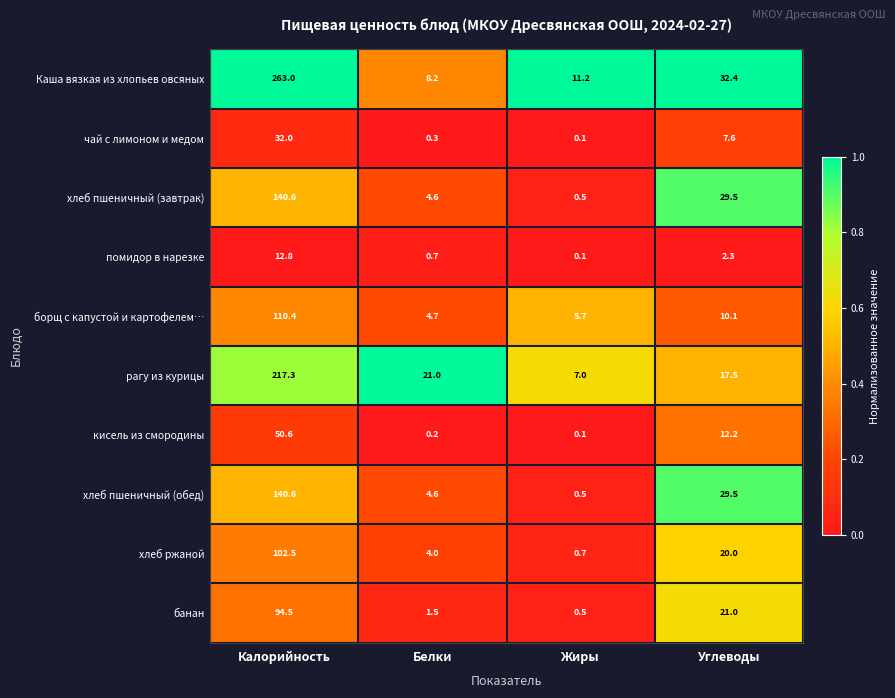

Which series changed the most between Калорийность and Углеводы?

Каша вязкая из хлопьев овсяных